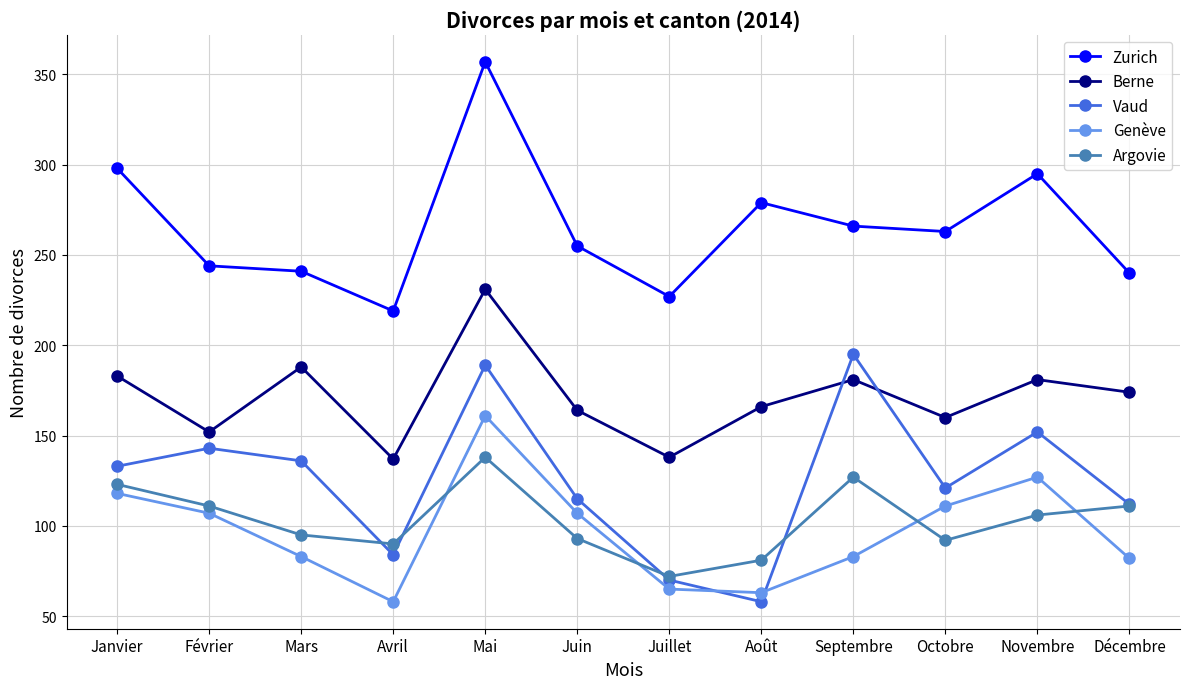

At which label is Argovie closest to 105?

Novembre